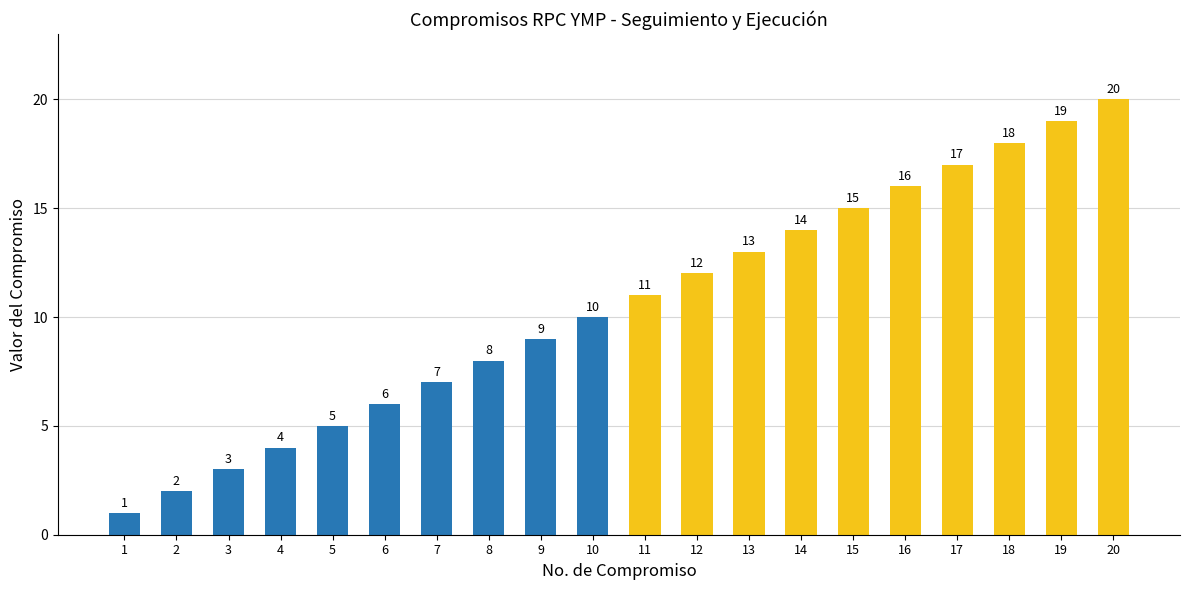

True or false: the data shows 1 at 2.

False